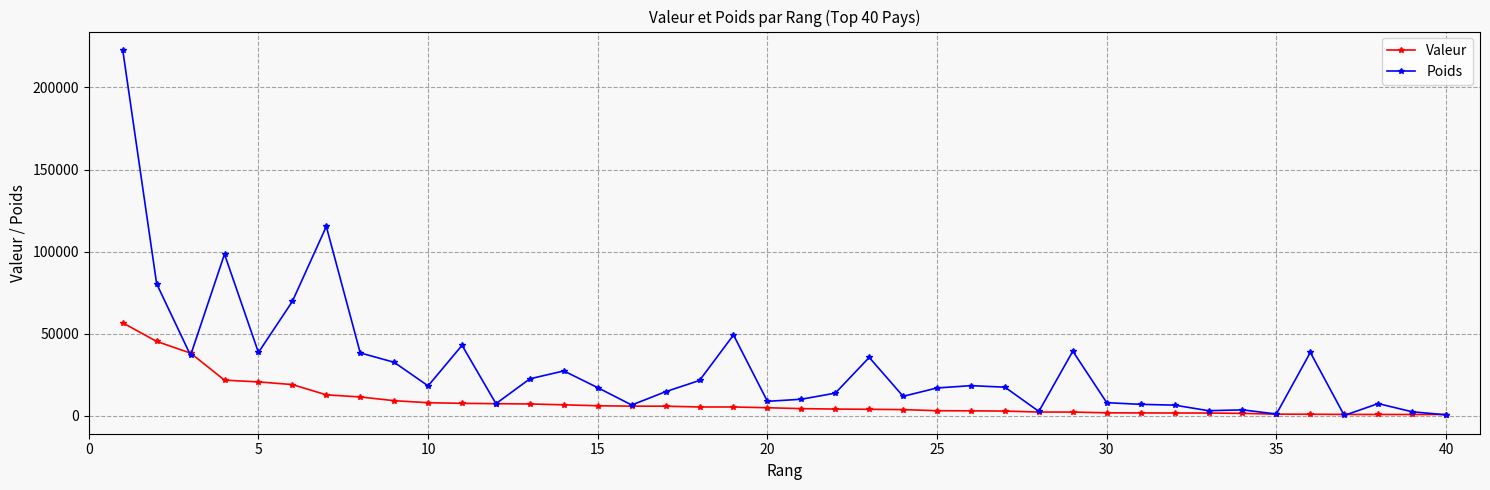

Rank the series by their maximum value, from highest to lowest.

Poids, Valeur